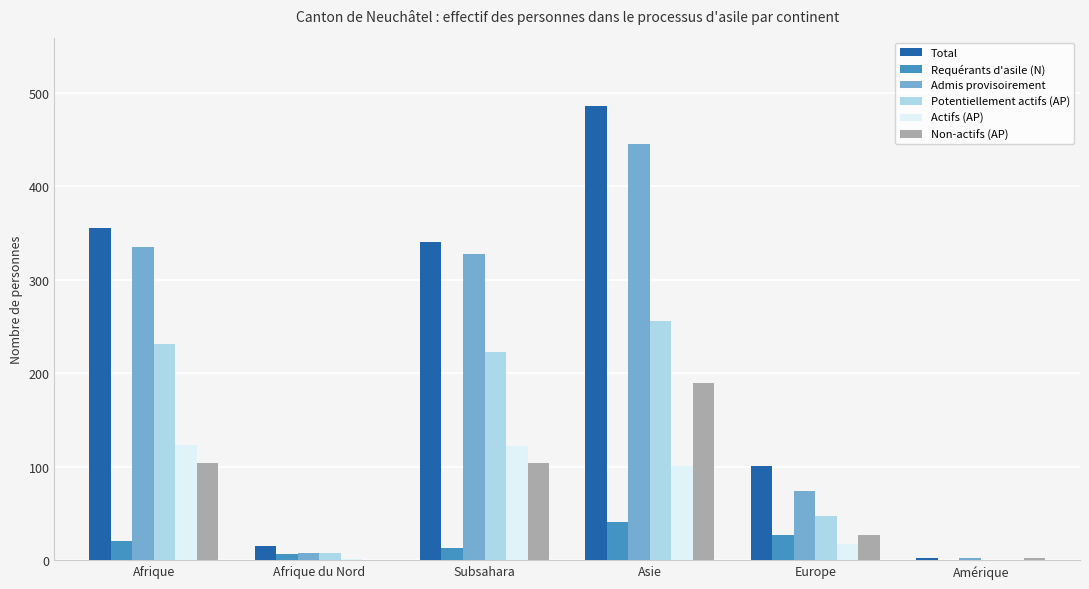

The value of Requérants d'asile (N) at Afrique is 20. True or false?

True